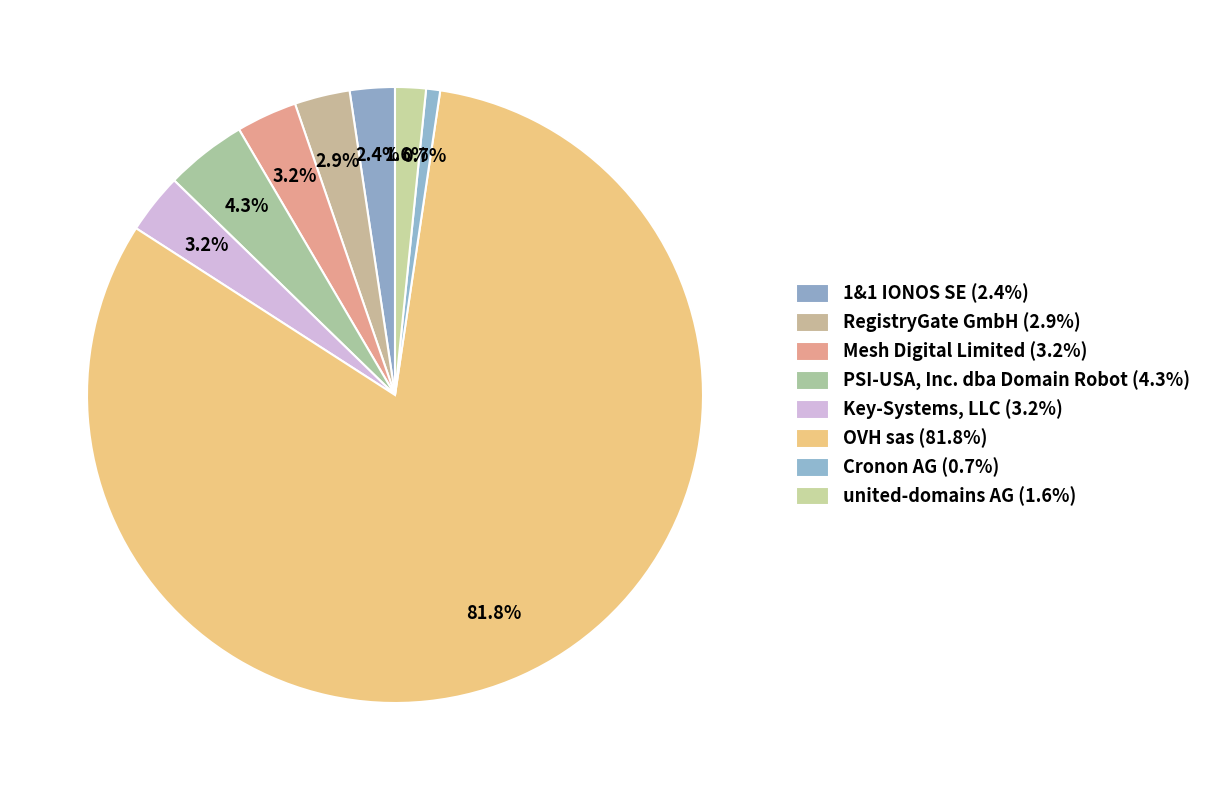

Count the number of slices in the pie.

8